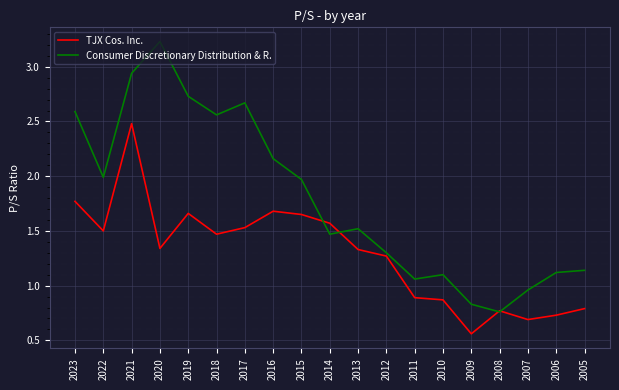

The TJX Cos. Inc. series shows 1.7 at 2016. True or false?

True